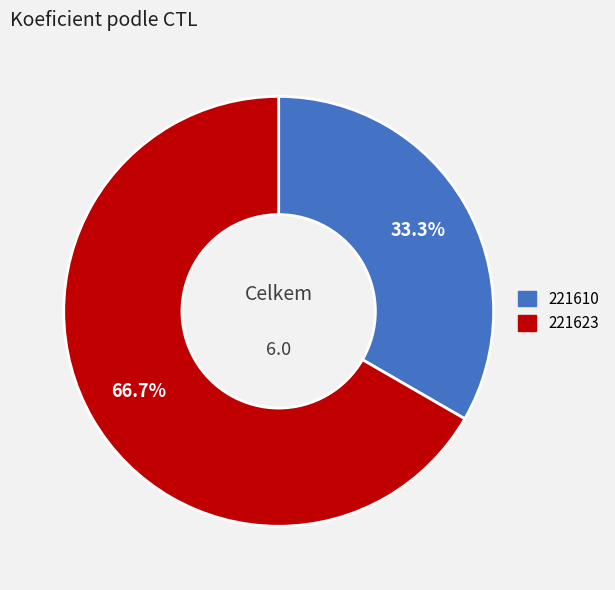

Is there a majority slice in this chart?

Yes